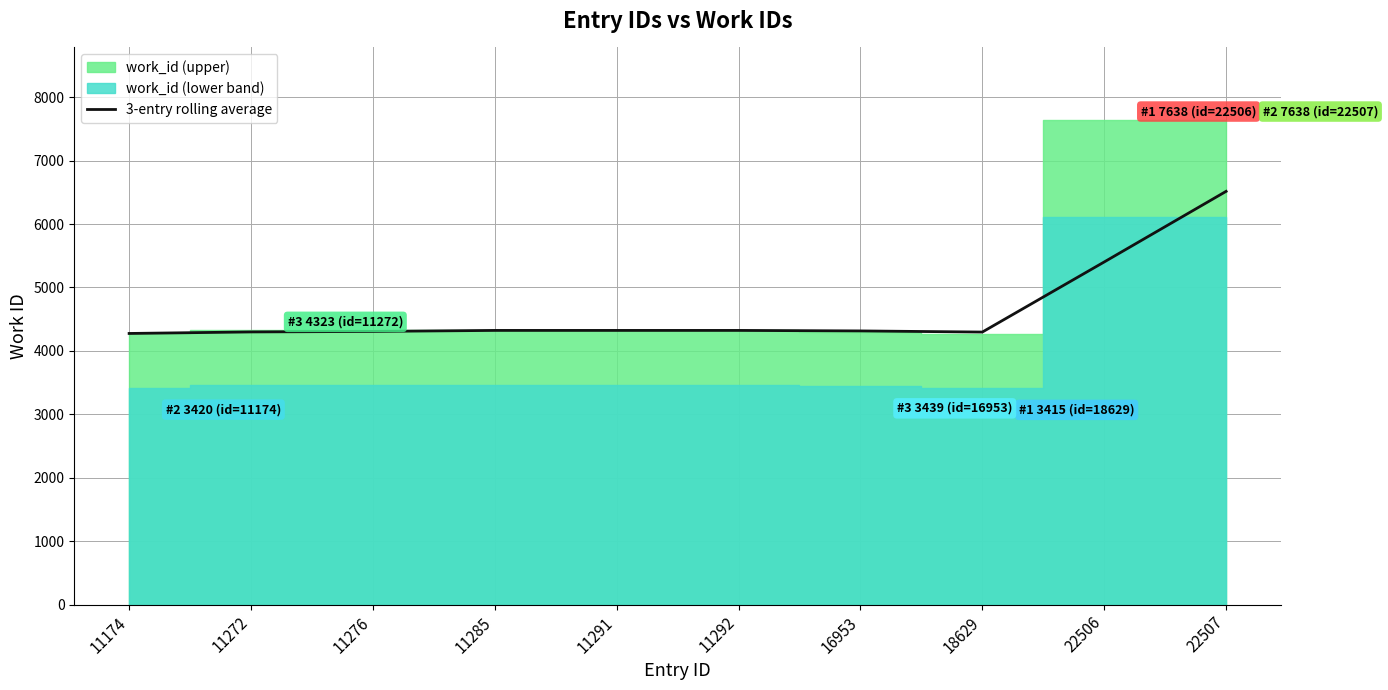

Does the chart have visible grid lines?

Yes